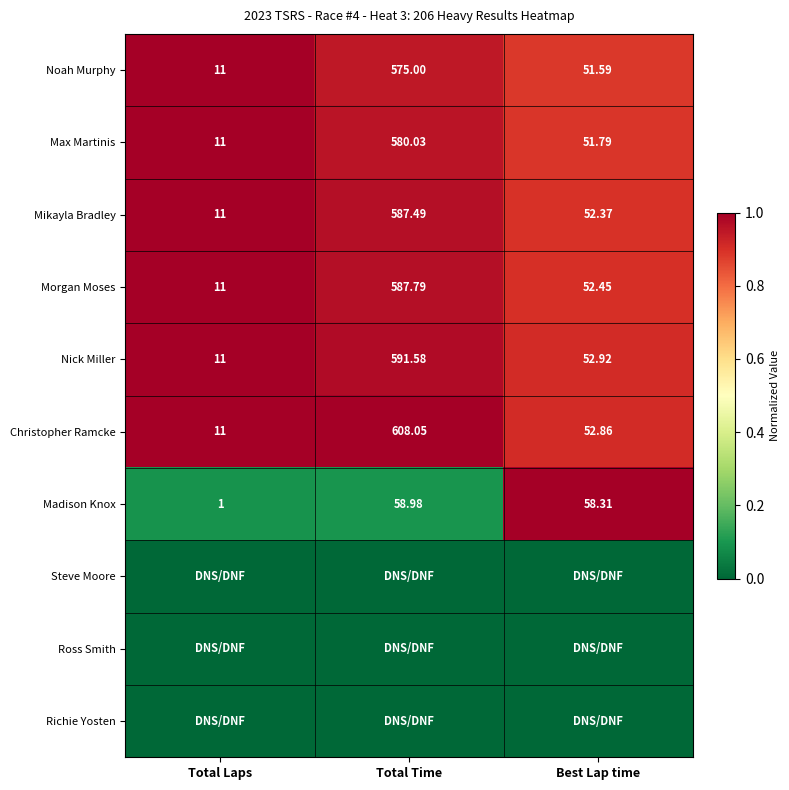

What is the total value across all series at Best Lap time?

6.4